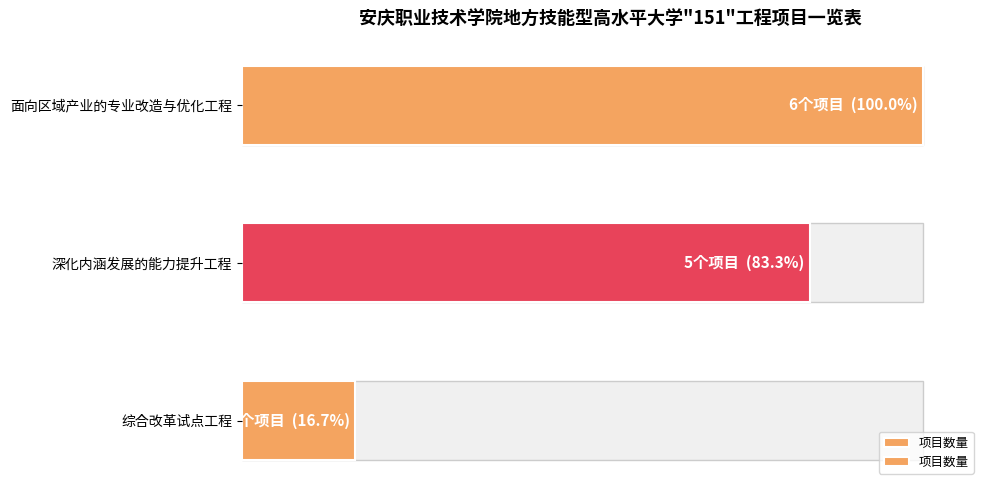

What is the greatest value displayed?

6